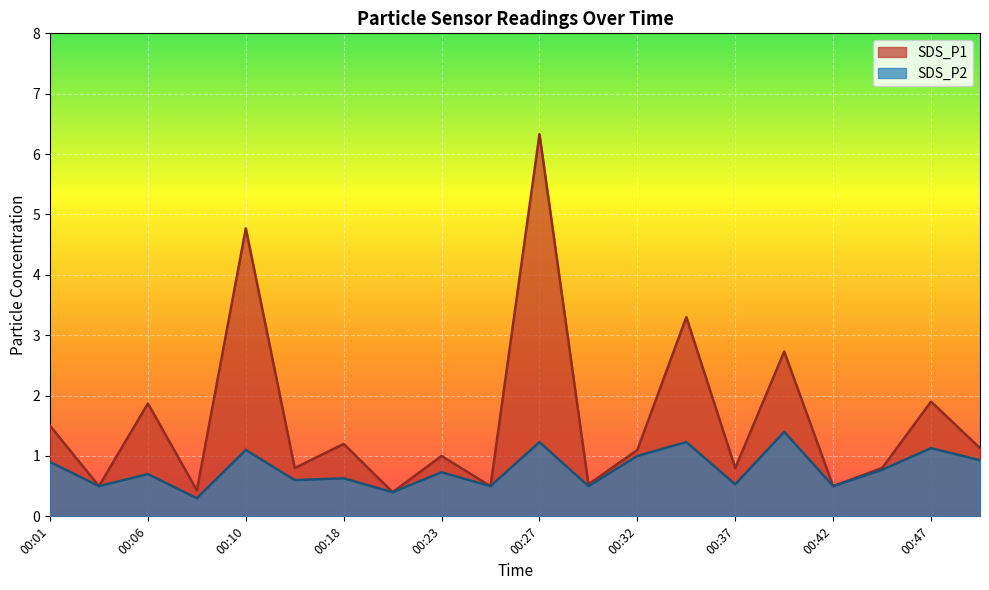

At how many categories does at least one series exceed 2?

4